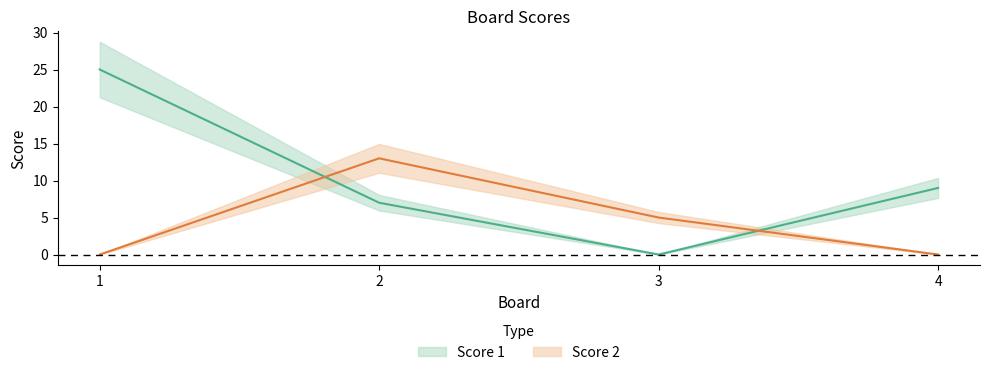

Between which two adjacent categories do Score 2 and Score 1 first intersect?

1 and 2